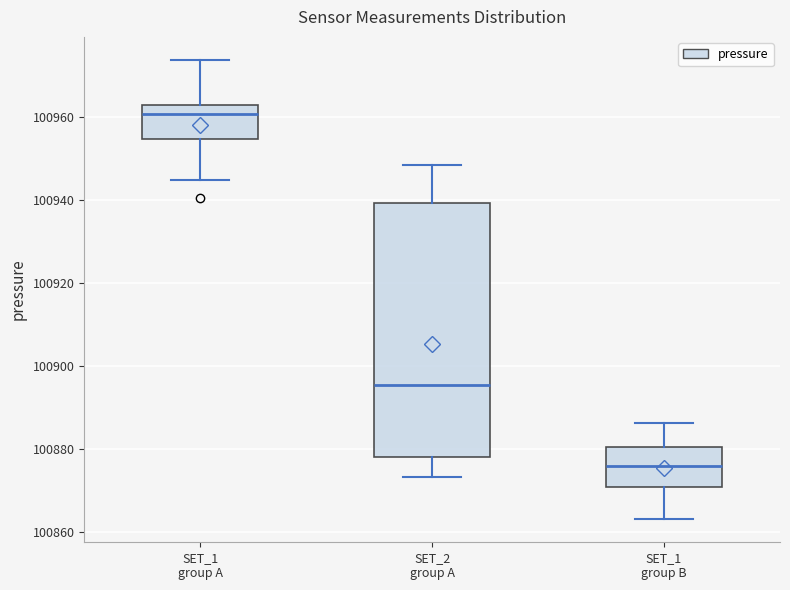

Comparing the boxes themselves (not the whiskers), which one is the tallest?

SET_2 group A